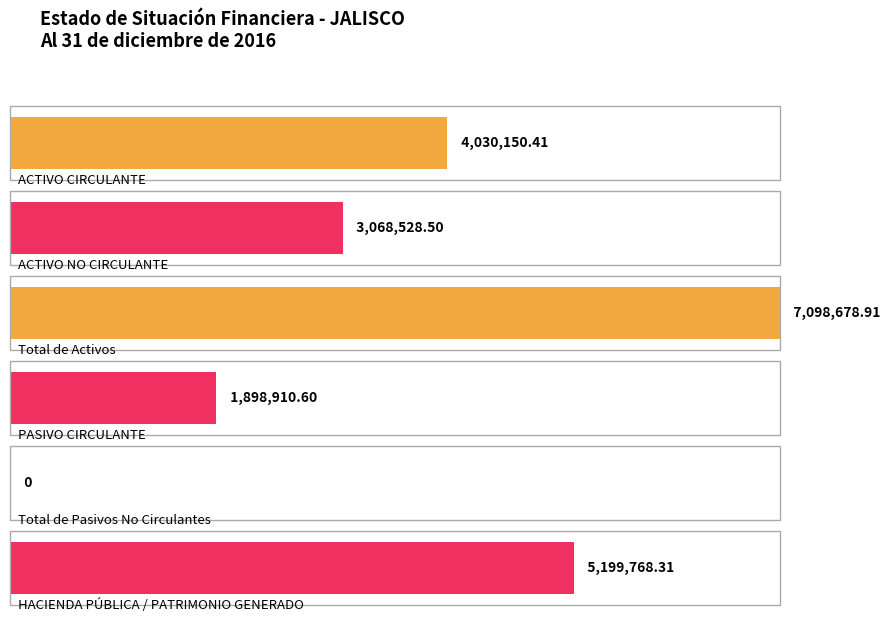

List the labels in order of value, smallest first.

Total de Pasivos No Circulantes, PASIVO CIRCULANTE, ACTIVO NO CIRCULANTE, ACTIVO CIRCULANTE, HACIENDA PÚBLICA /PATRIMONIO GENERADO, Total de Activos